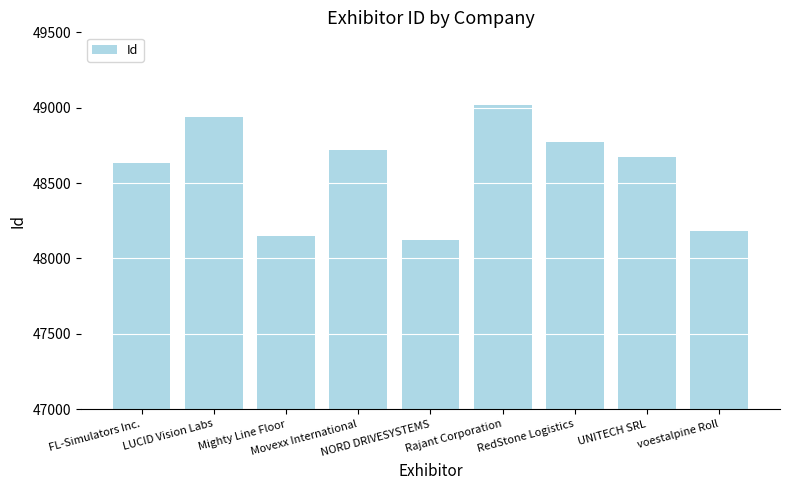

Is it true that the value at Mighty Line Floor is 84380?

False